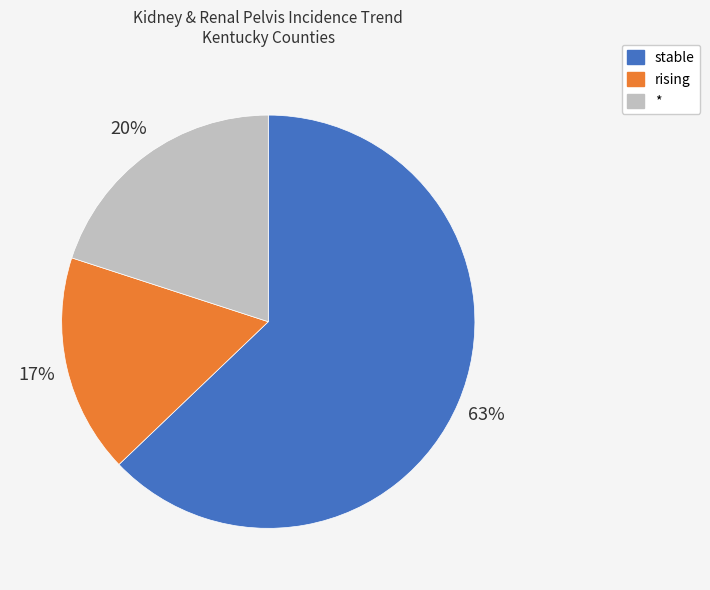

To the nearest percent, what is the difference between the * and rising slice percentages?

3%